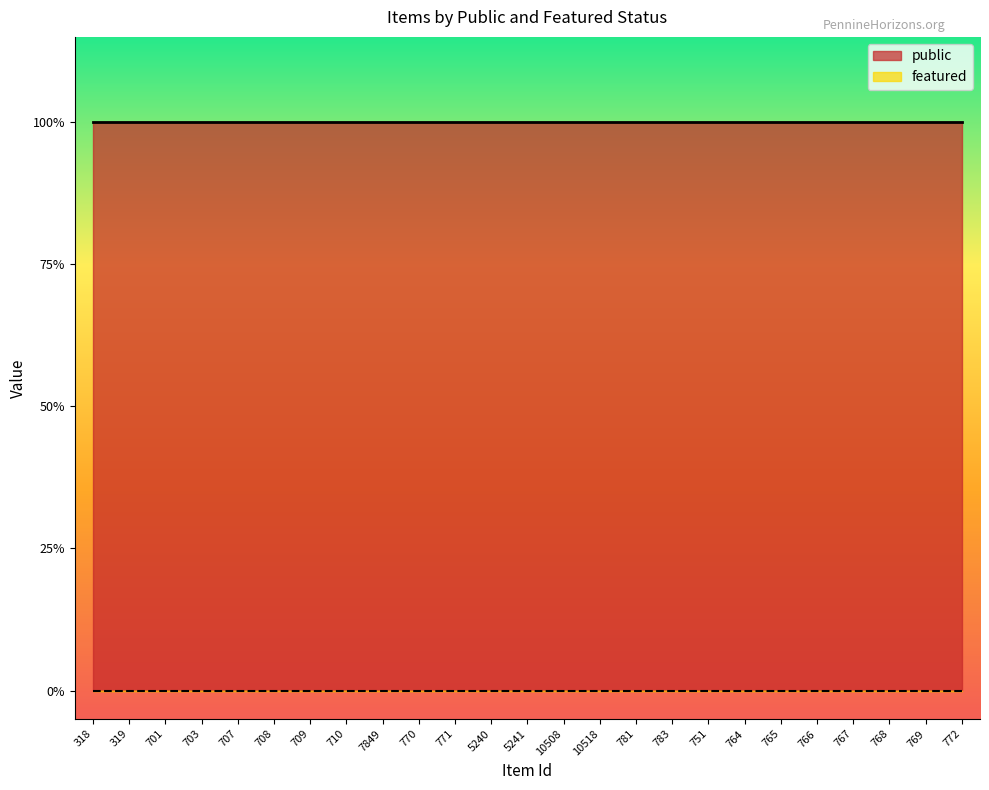

Reading left to right, extract all data points from this chart.

public: 318=1	319=1	701=1	703=1	707=1	708=1	709=1	710=1	7849=1	770=1	771=1	5240=1	5241=1	10508=1	10518=1	781=1	783=1	751=1	764=1	765=1	766=1	767=1	768=1	769=1	772=1
featured: 318=0	319=0	701=0	703=0	707=0	708=0	709=0	710=0	7849=0	770=0	771=0	5240=0	5241=0	10508=0	10518=0	781=0	783=0	751=0	764=0	765=0	766=0	767=0	768=0	769=0	772=0